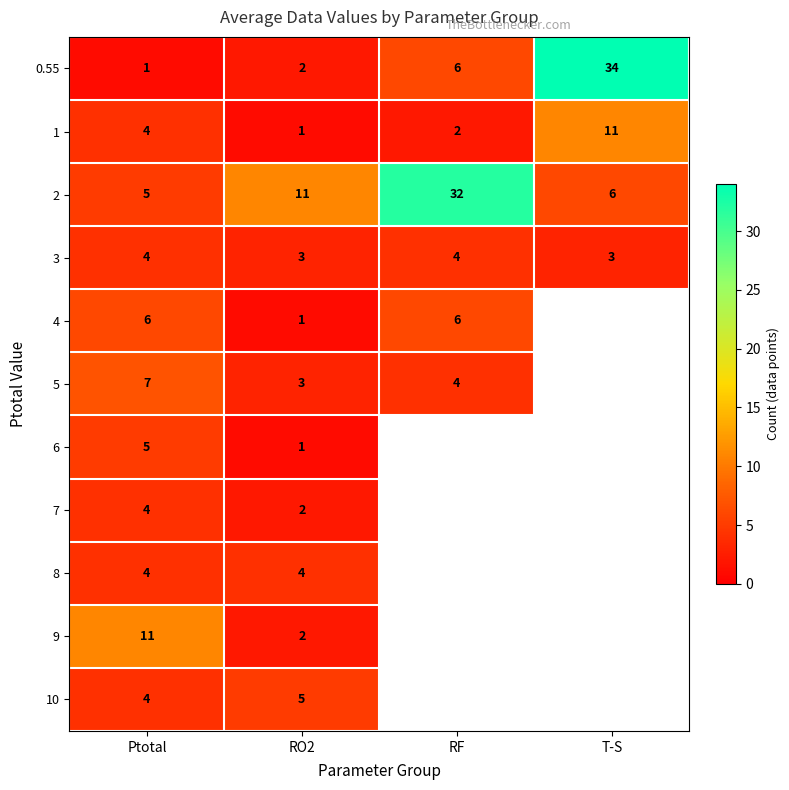

What is the difference between the highest and lowest values at Ptotal?

10